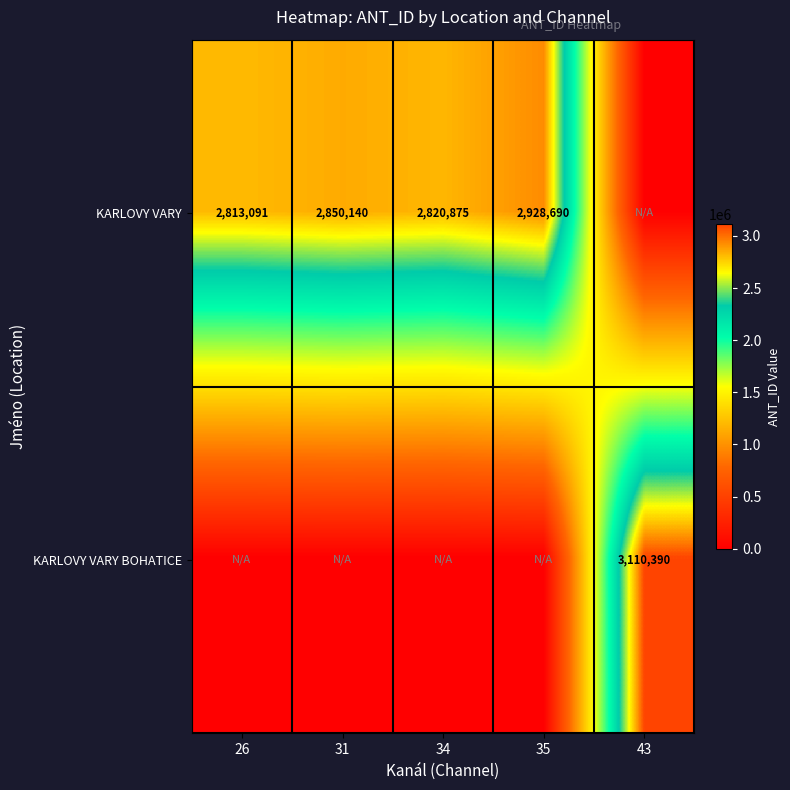

The KARLOVY VARY series shows 2820875 at 34. True or false?

True